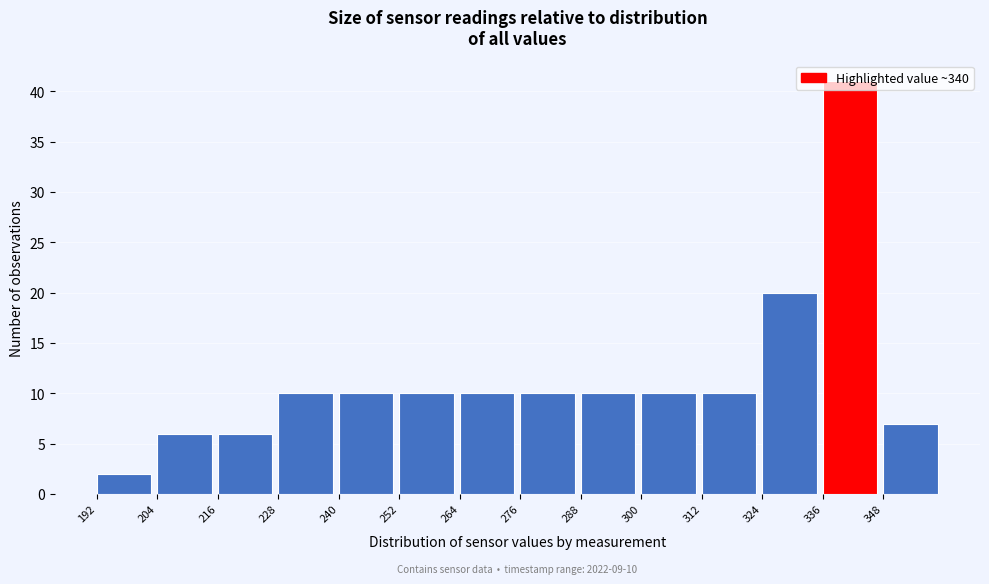

Which range on the x-axis has the tallest bar?

336 to 348